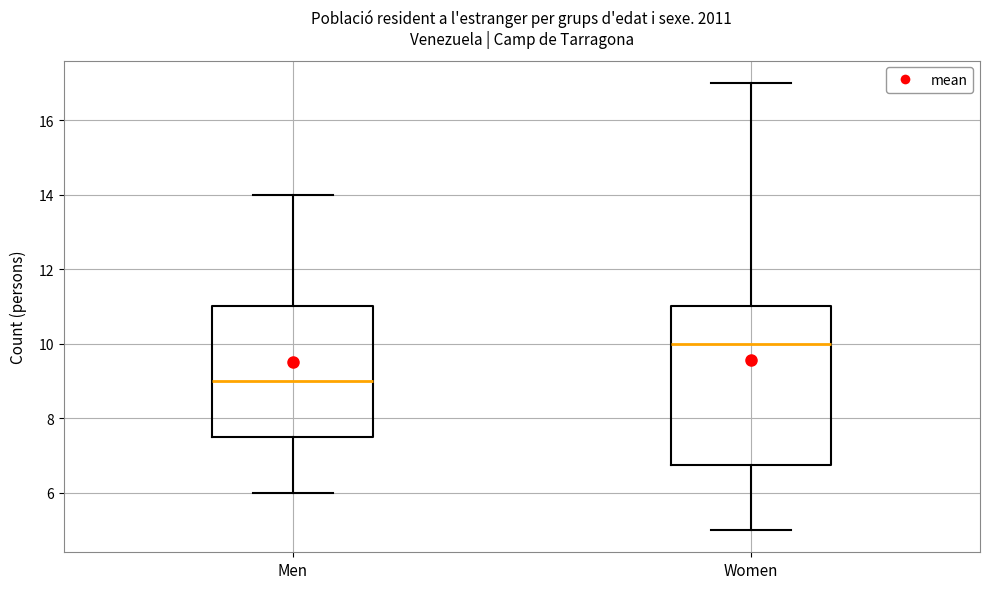

Where is the lower edge of the box for Women on the y-axis? The values are not printed on the chart, so give them approximately, as read against the axis.

6.8